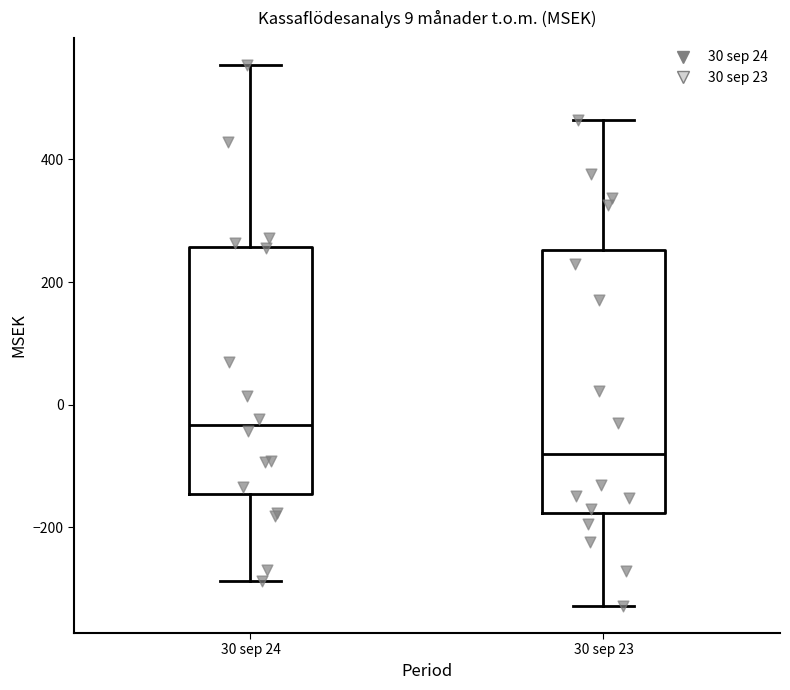

Reading left to right, transcribe this box plot: for each box, give where its median line is, the range the box spans, and where its two whiskers end, as read against the y-axis. The values are not printed on the chart, so give them approximately, as read against the axis.

30 sep 24: median -40, box -140 to 260, whiskers -280 to 560
30 sep 23: median -80, box -180 to 260, whiskers -320 to 460